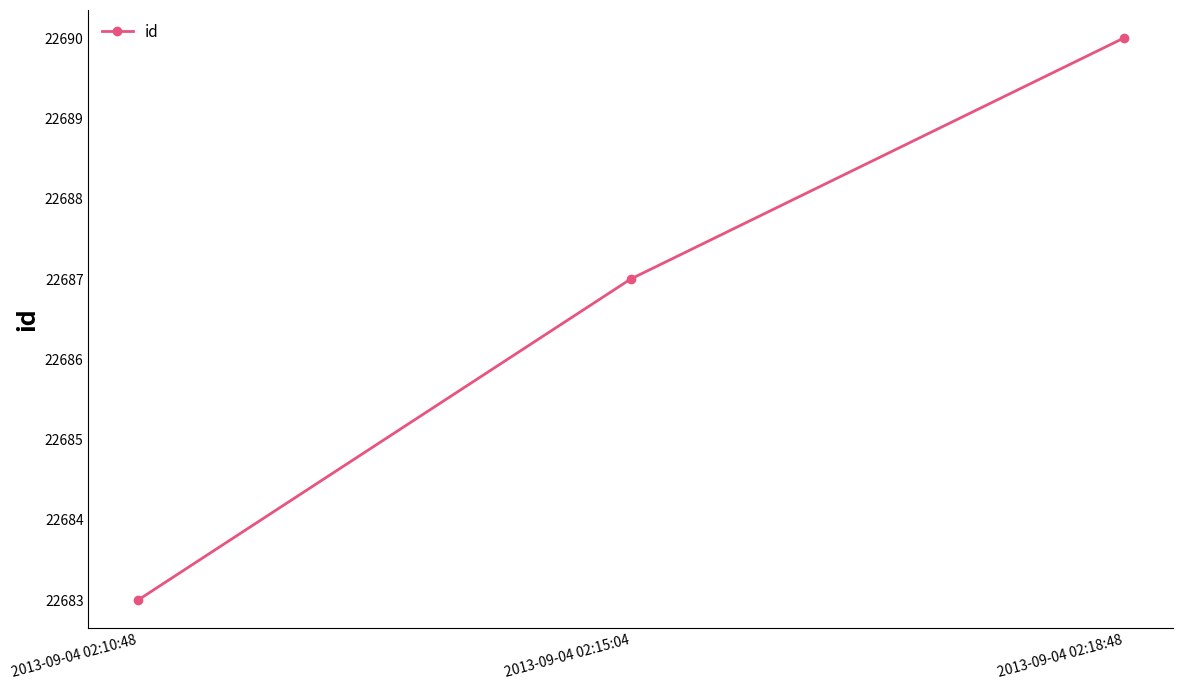

Which category has the lowest value across all series?

2013-09-04 02:10:48